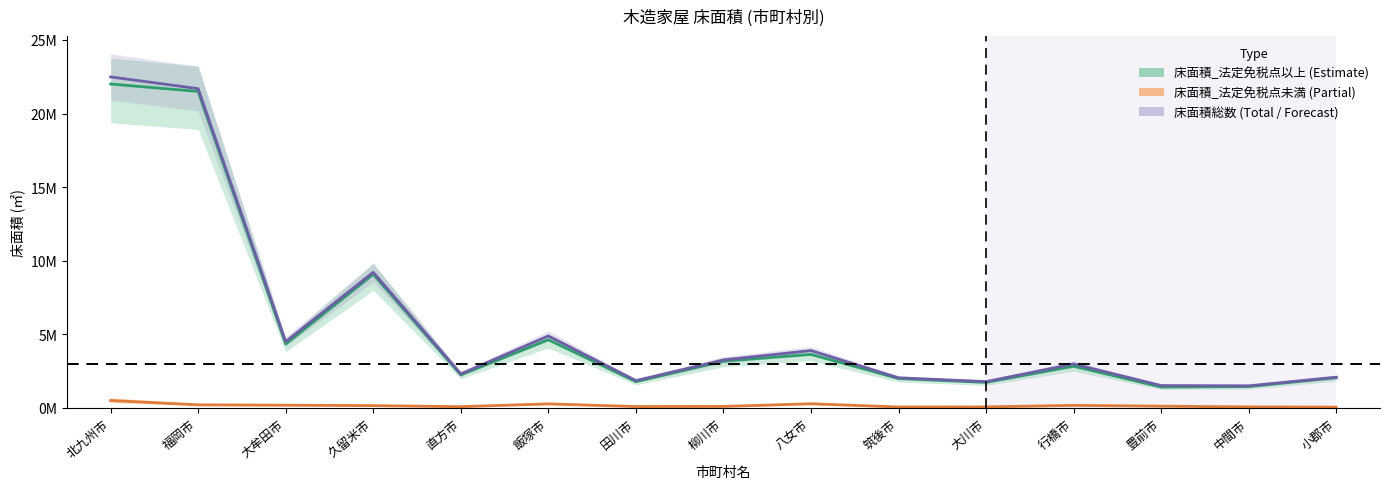

The 床面積総数 series shows 1278945 at 八女市. True or false?

False